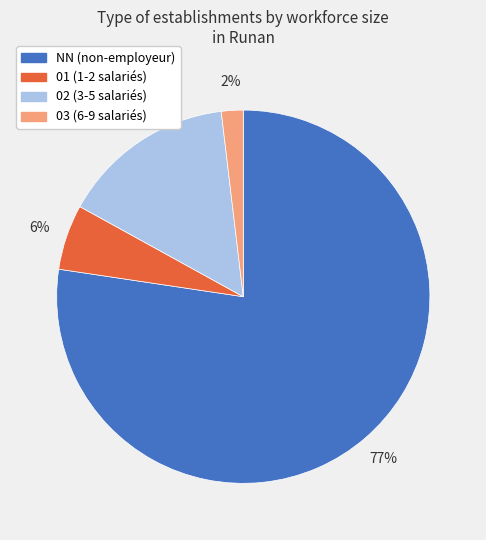

Rank the categories by value from lowest to highest.

03, 01, 02, NN